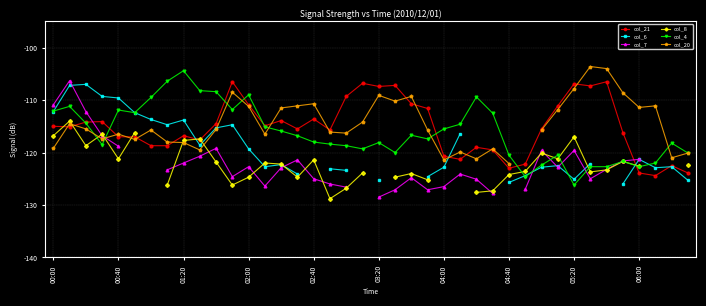

Which category has the lowest value across all series?

17